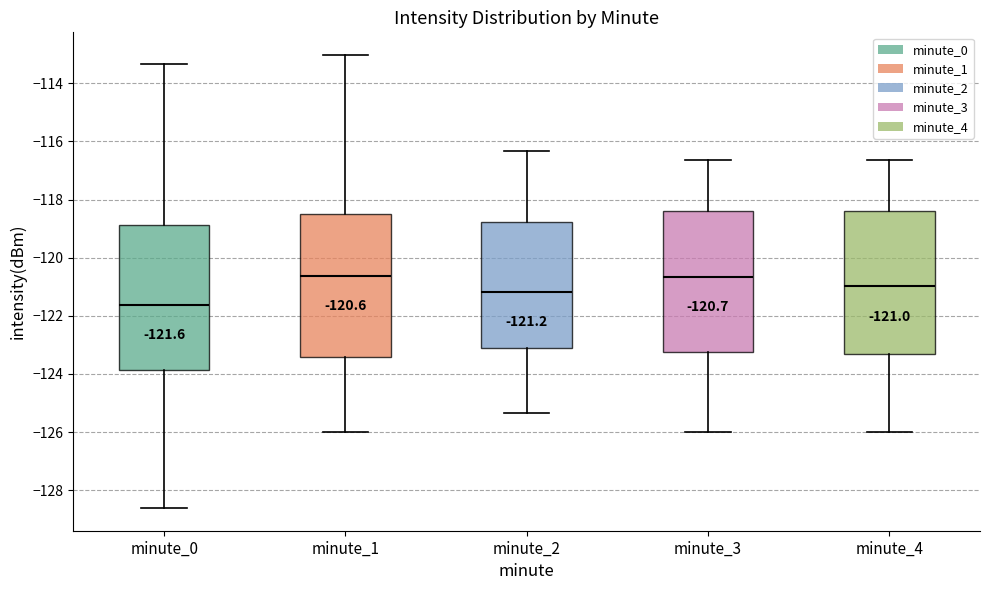

Which box's median line is the lowest?

minute_0